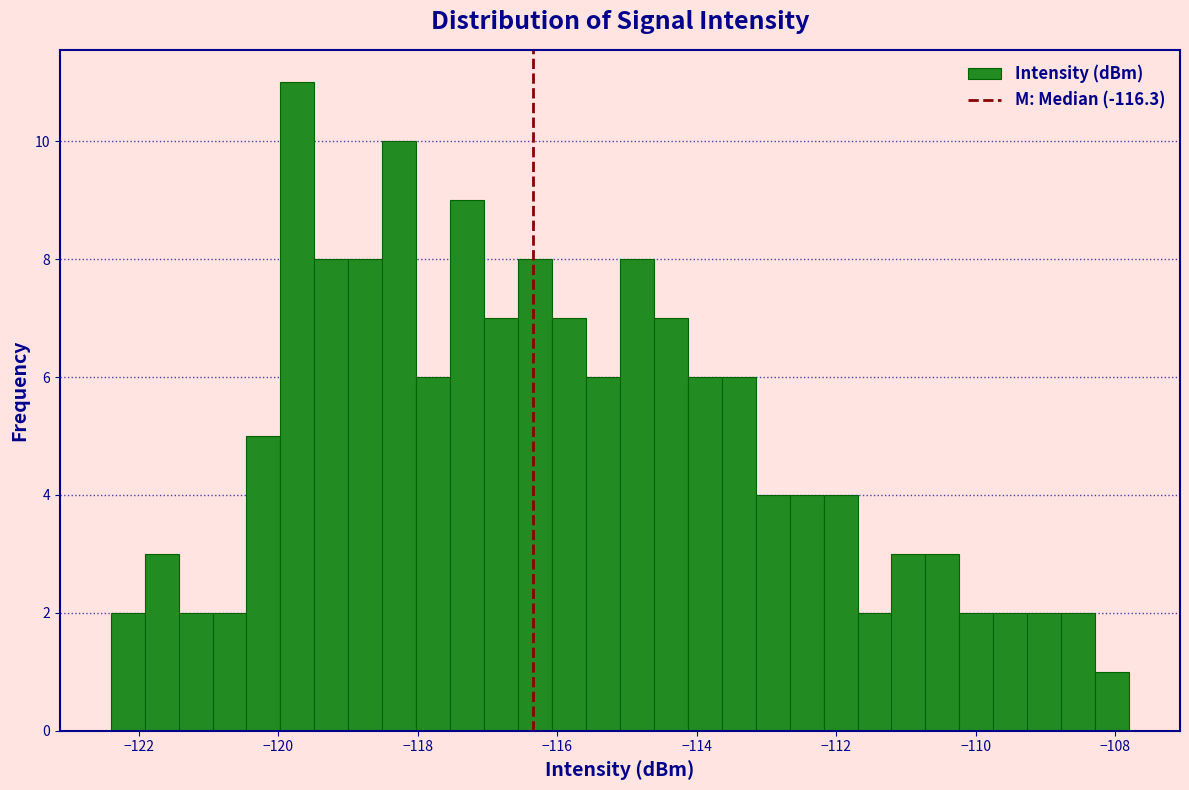

Read against the x-axis, roughly where is the centre of the tallest bar?

-119.8